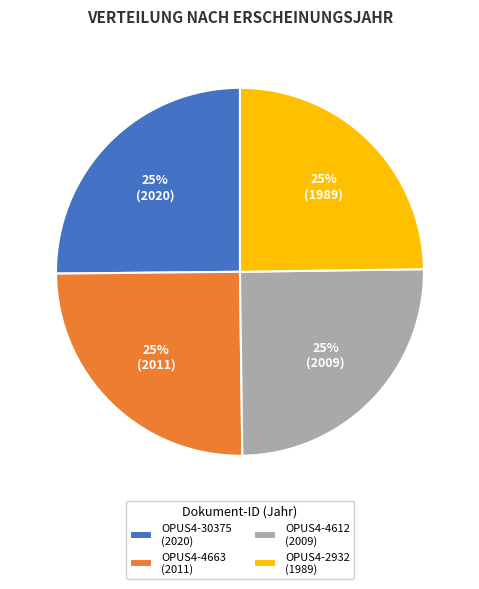

What is the ratio of the value at OPUS4-2932 (1989) to the value at OPUS4-30375 (2020)?

1.0